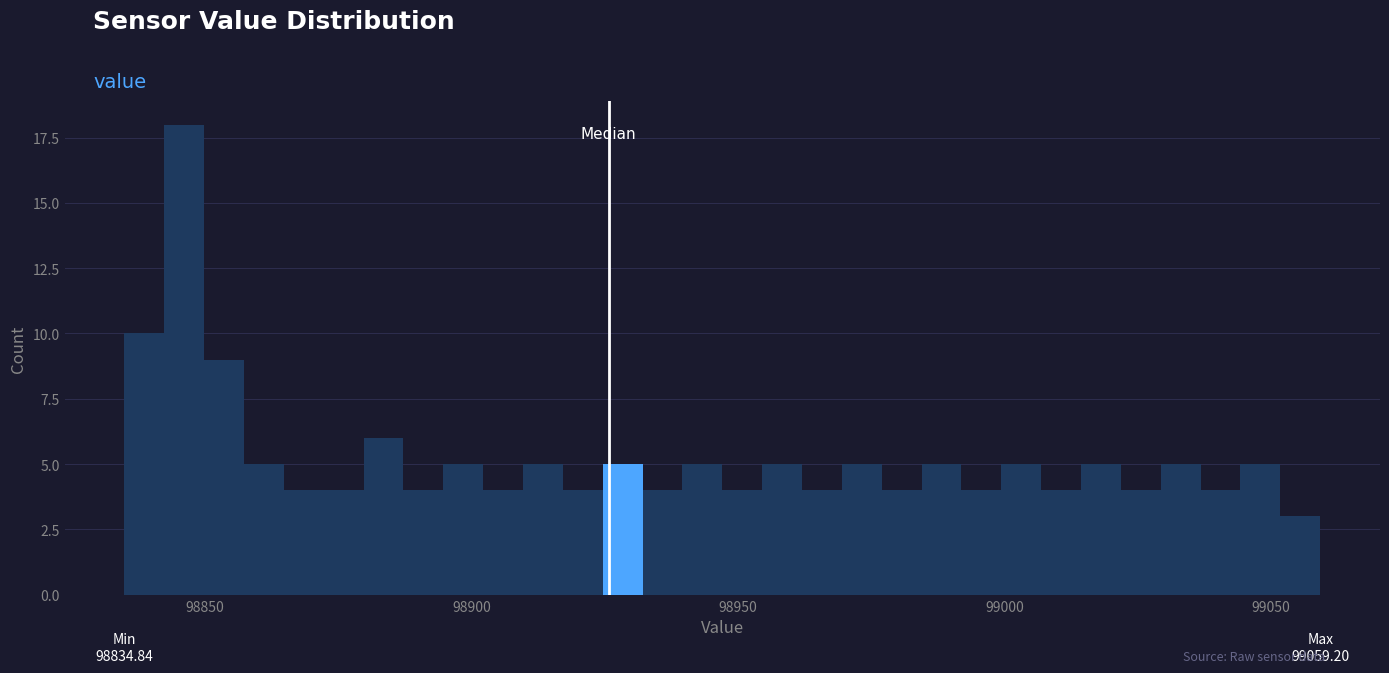

Read against the x-axis, roughly where is the centre of the tallest bar?

98845